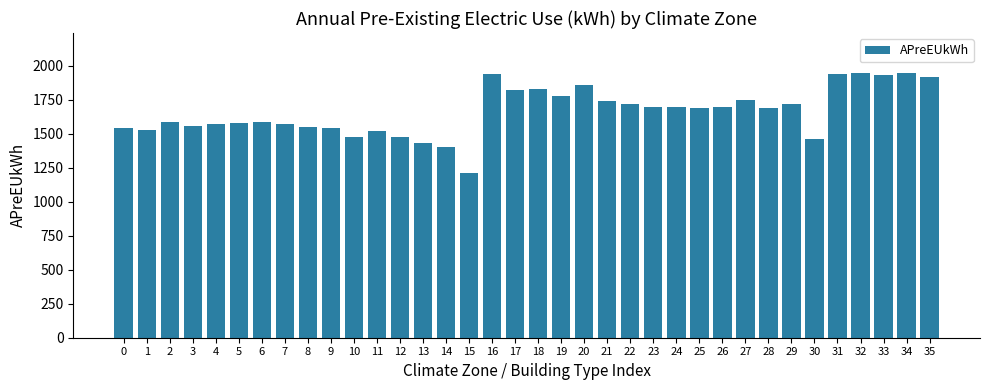

What is the approximate value at 19?

1780